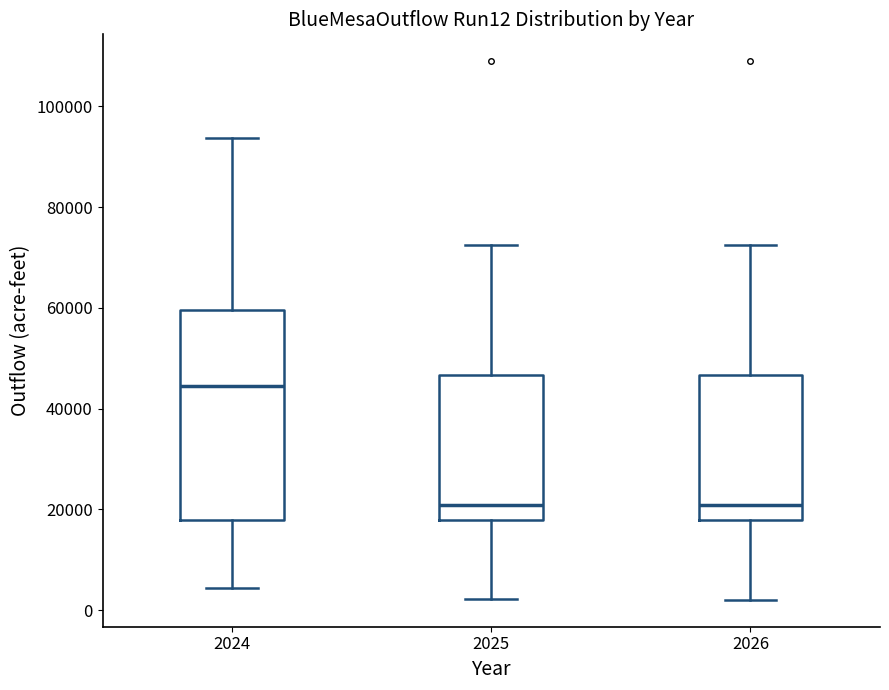

Which box is the tallest, from its lower edge to its upper edge?

2024